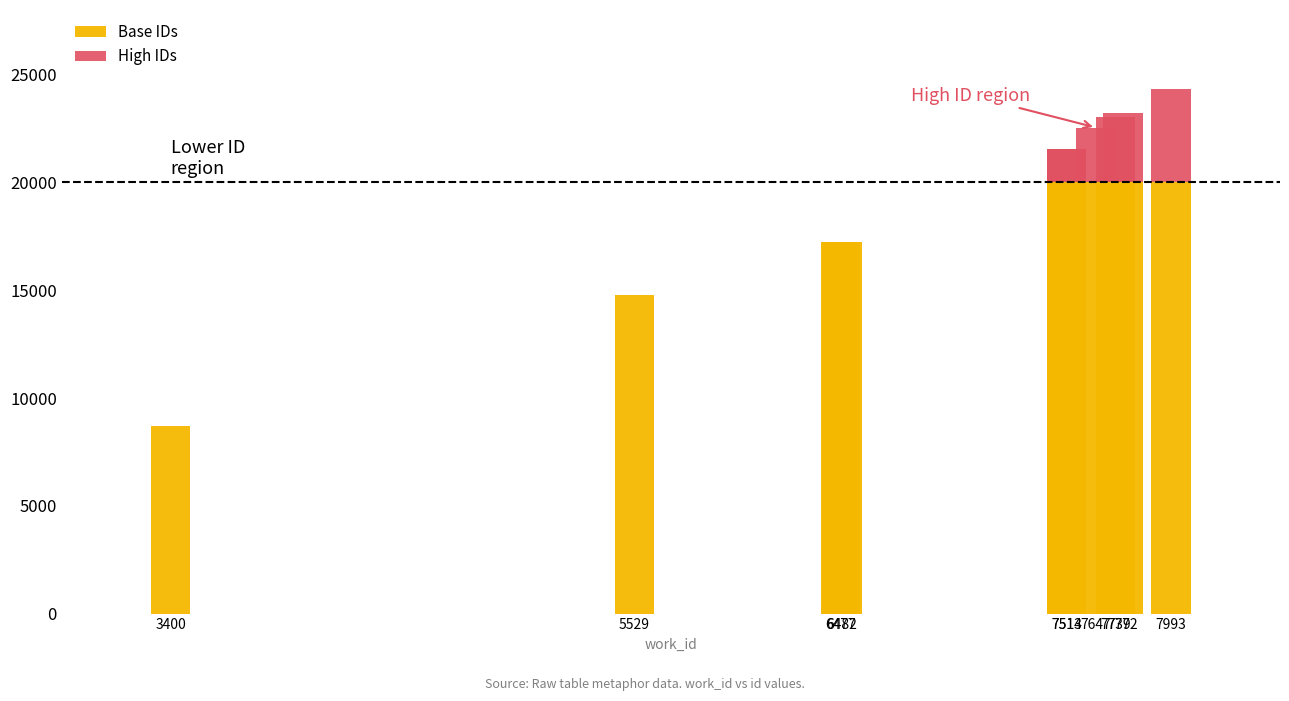

How many series are shown in this chart?

2